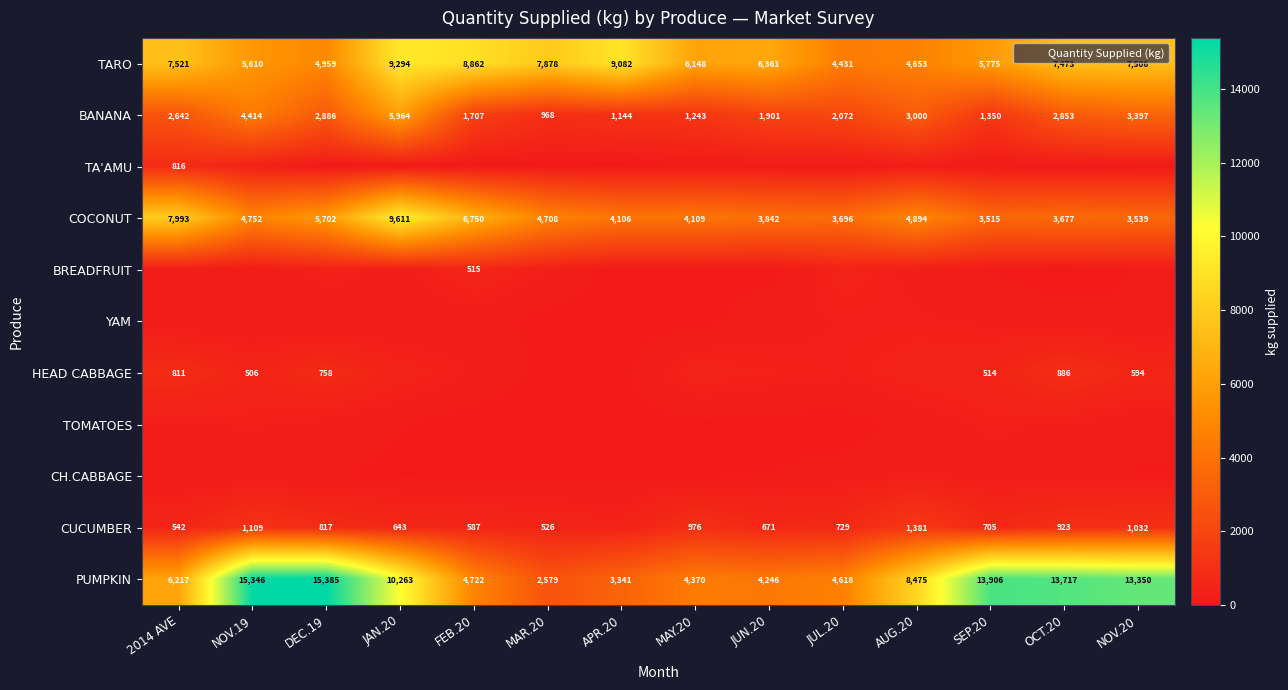

What is the difference between the maximum and second lowest values in the TARO series?

4641.1